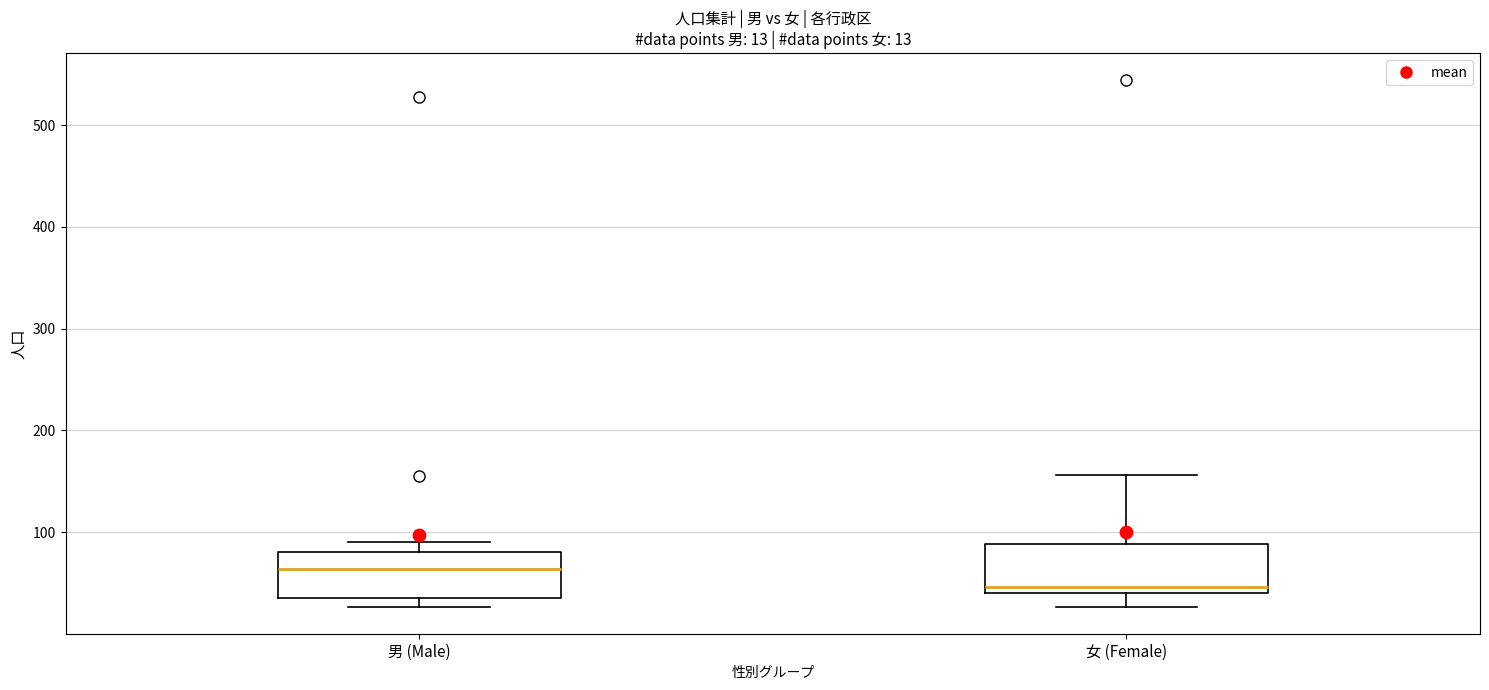

Which box's median line is the lowest?

女 (Female)